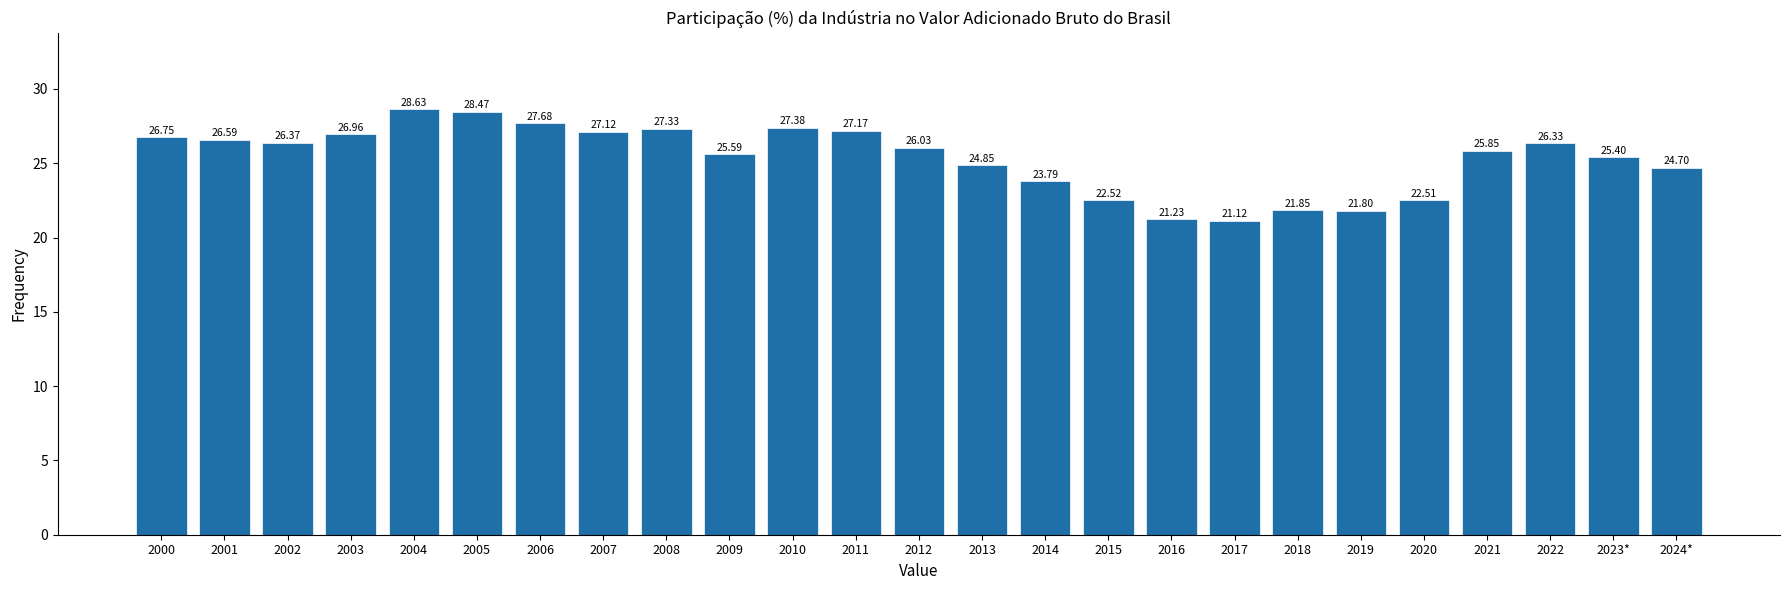

What is the sum of the values at 2015 and 2005?

51.0